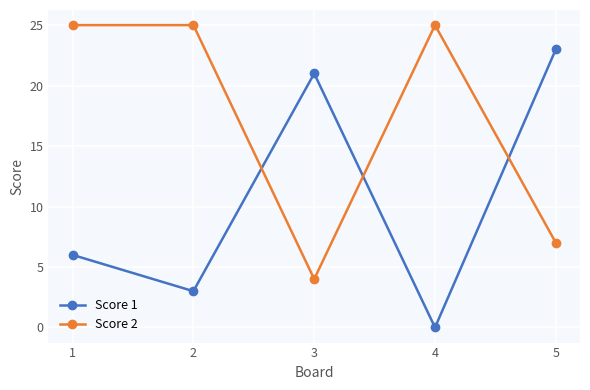

The value of Score 1 at 3 is 21. True or false?

True